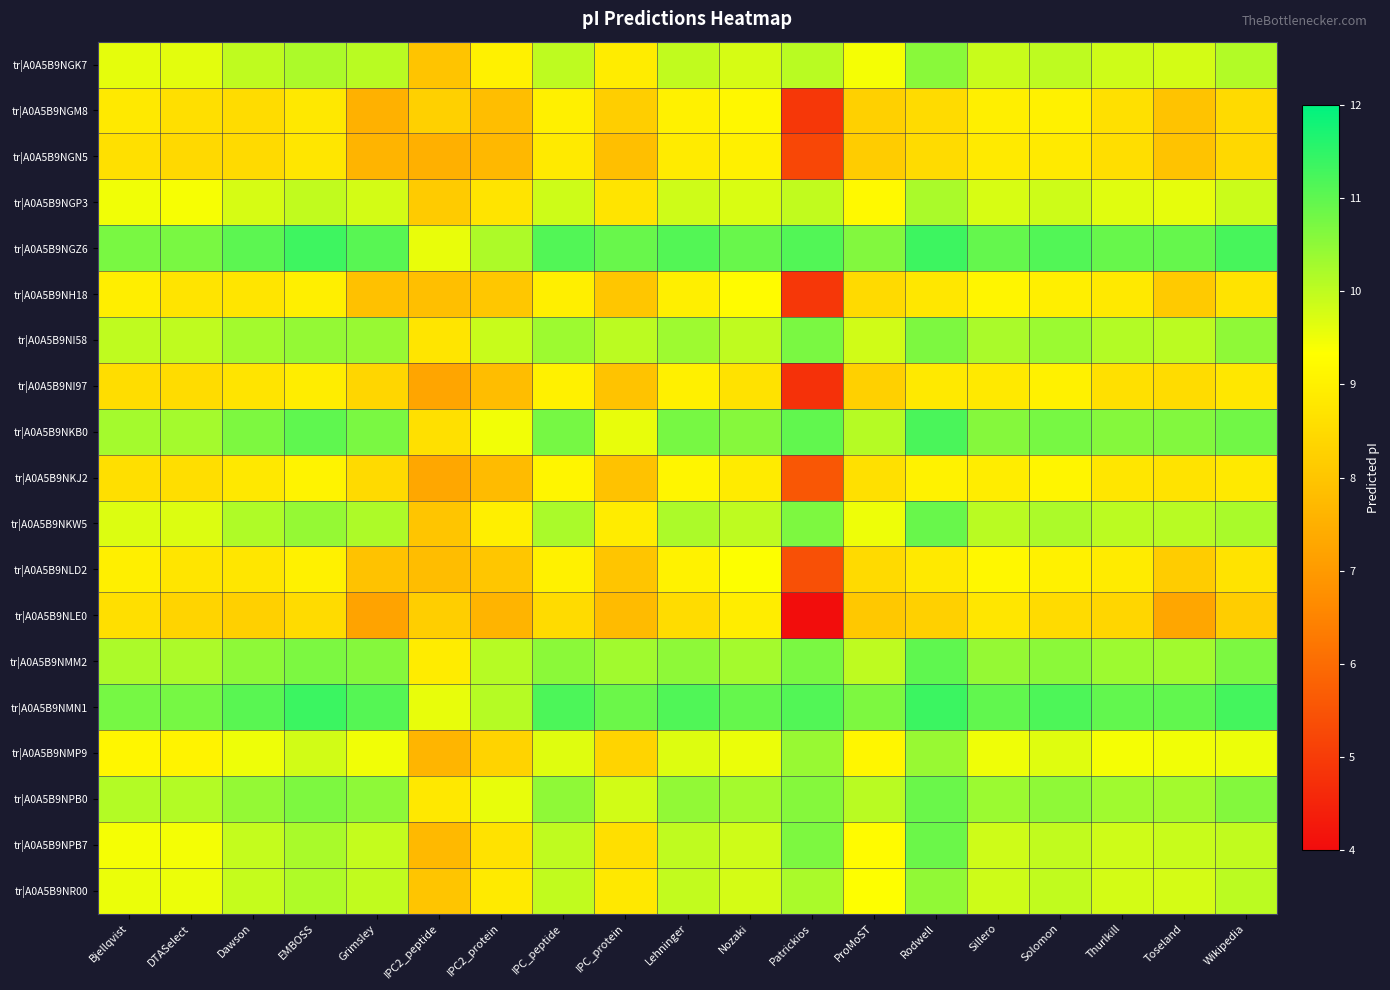

What is the spread (max minus min) of values at Grimsley?

3.9